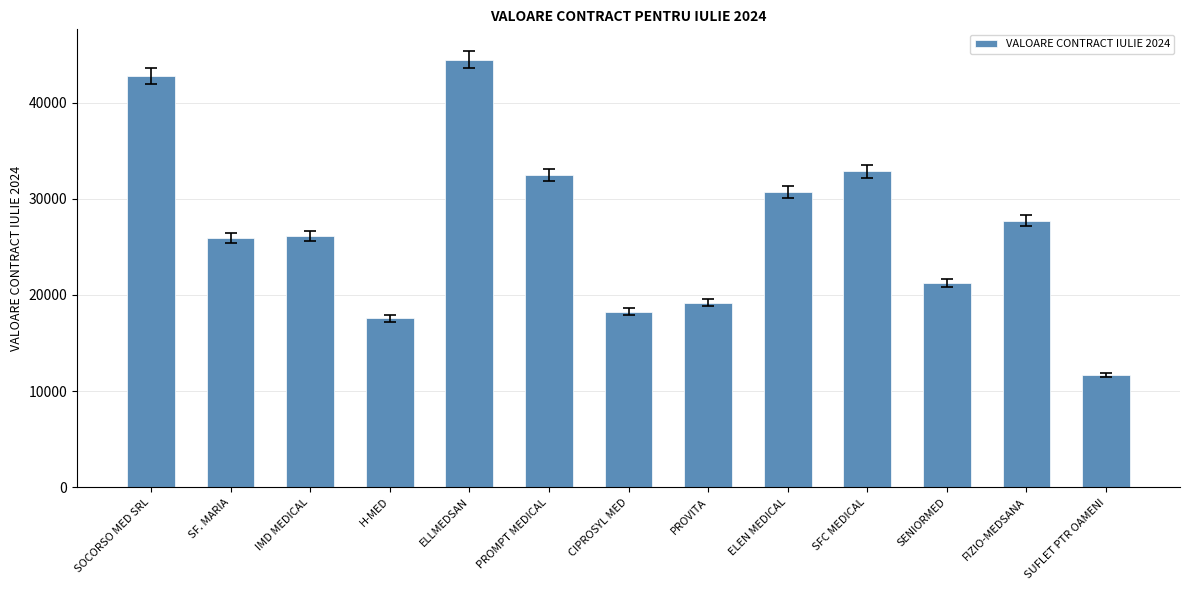

Reading right to left, list all the values displayed in this chart.

SUFLET PTR OAMENI=11682	FIZIO-MEDSANA=27722	SENIORMED=21219	SFC MEDICAL=32861	ELEN MEDICAL=30695	PROVITA=19191	CIPROSYL MED=18240	PROMPT MEDICAL=32474	ELLMEDSAN=44468	H-MED=17591	IMD MEDICAL=26174	SF. MARIA=25939	SOCORSO MED SRL=42744